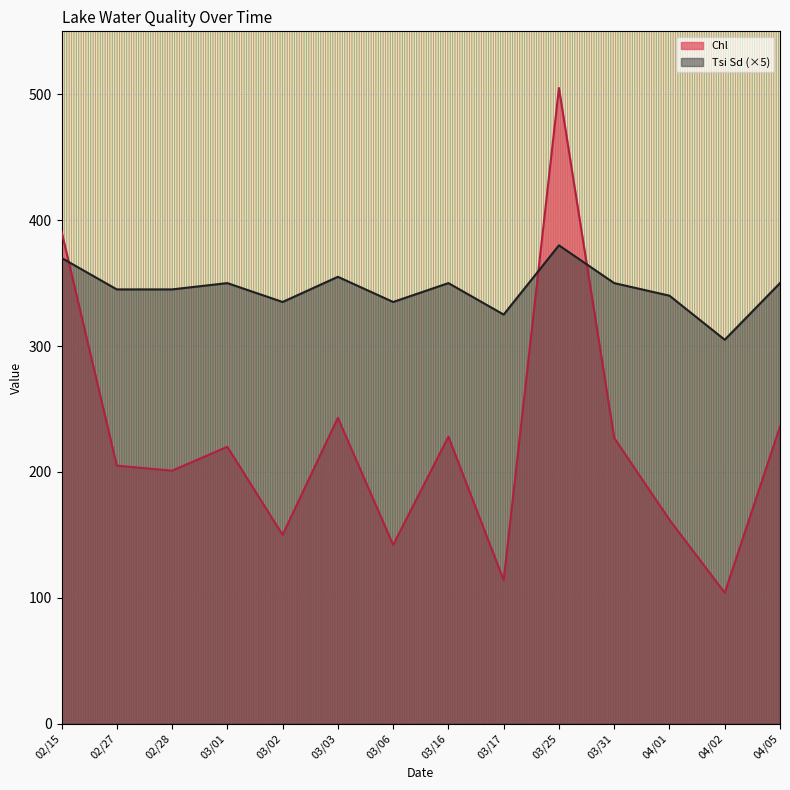

What are all the series names shown in the legend?

Chl, Tsi Sd